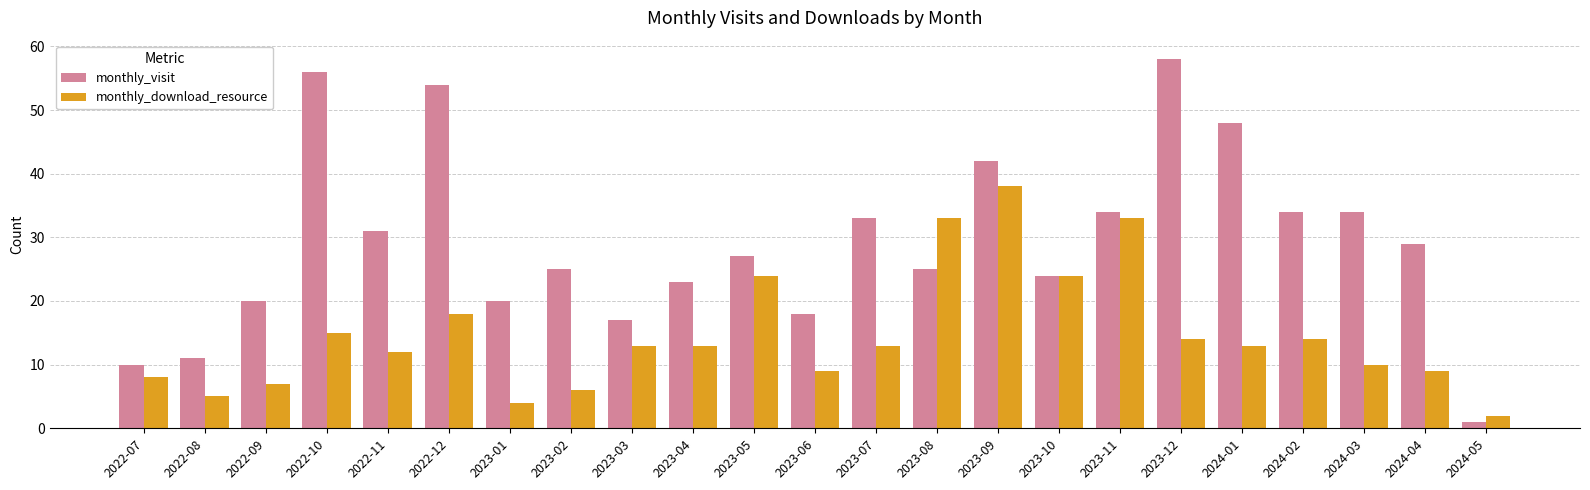

Read the monthly_download_resource value at 2022-09, to the nearest 5.

5